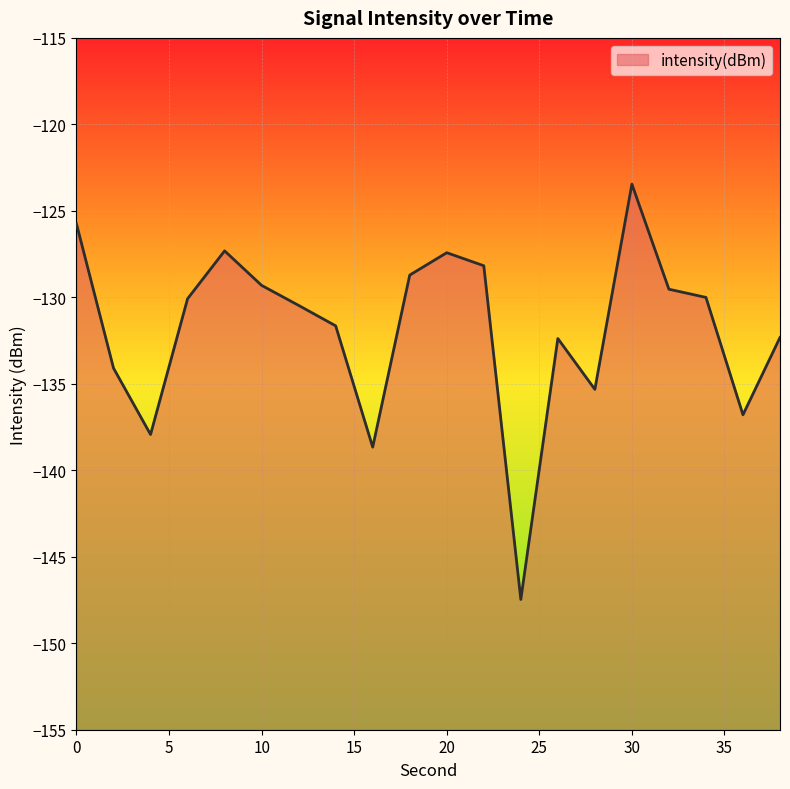

The value at 38 is -82.1. True or false?

False